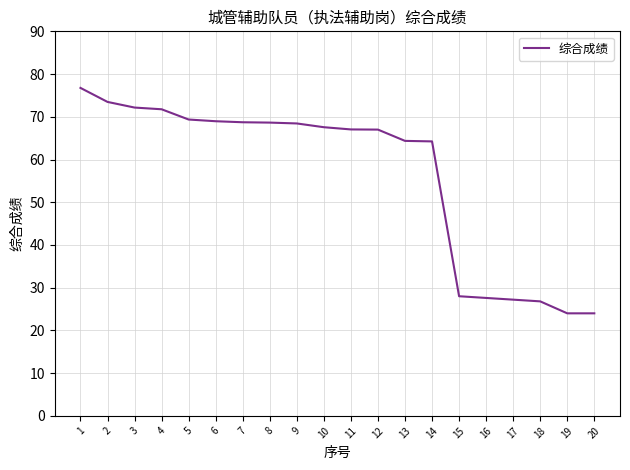

What is the greatest value displayed?

76.8